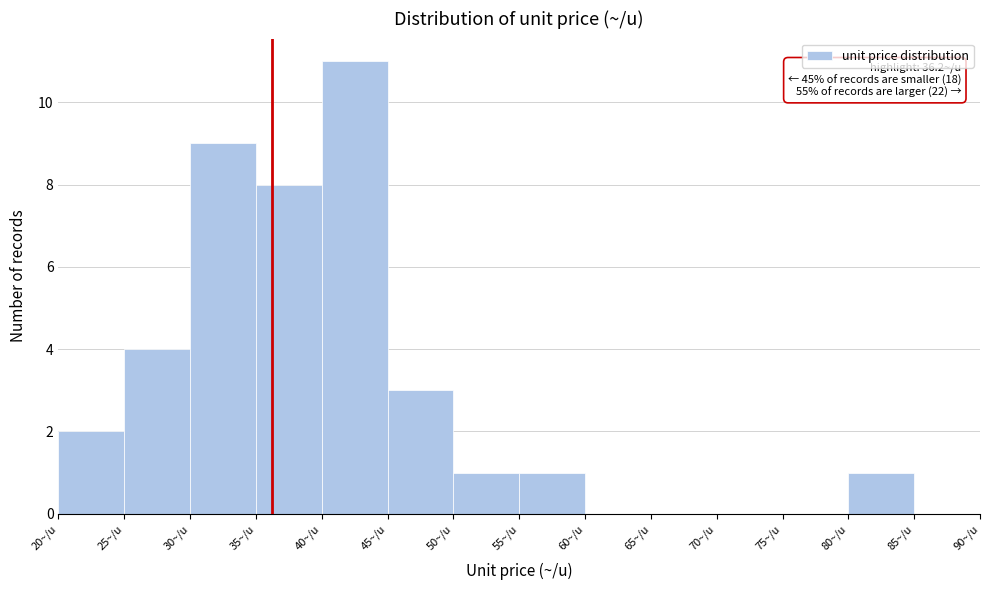

Which range on the x-axis has the tallest bar?

40 to 45